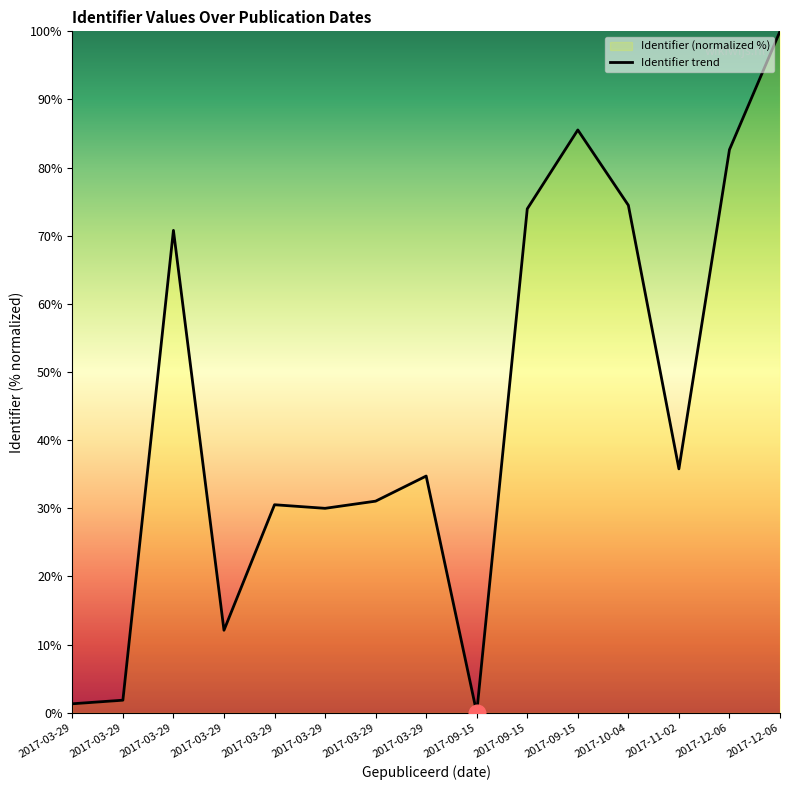

True or false: there are more than 0 points higher than both neighbors.

True